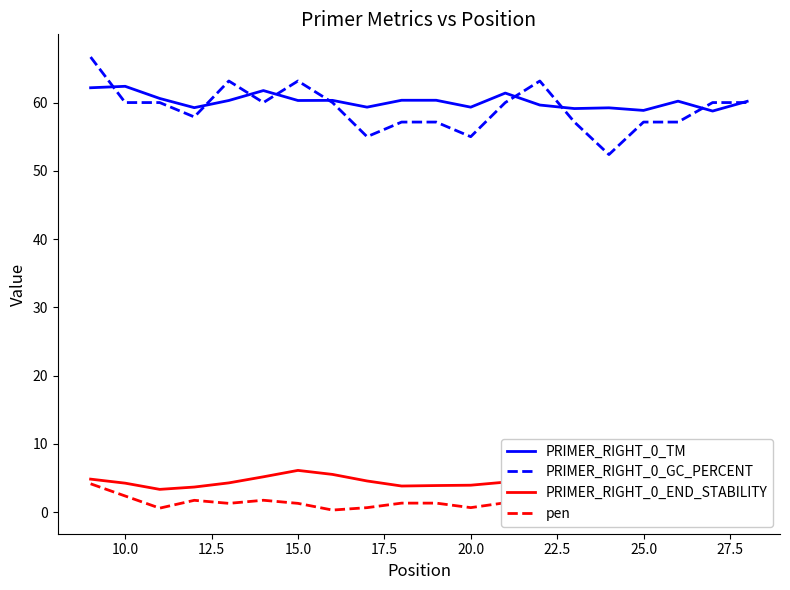

True or false: PRIMER_RIGHT_0_GC_PERCENT has a value of 25.6 at 20.0.

False